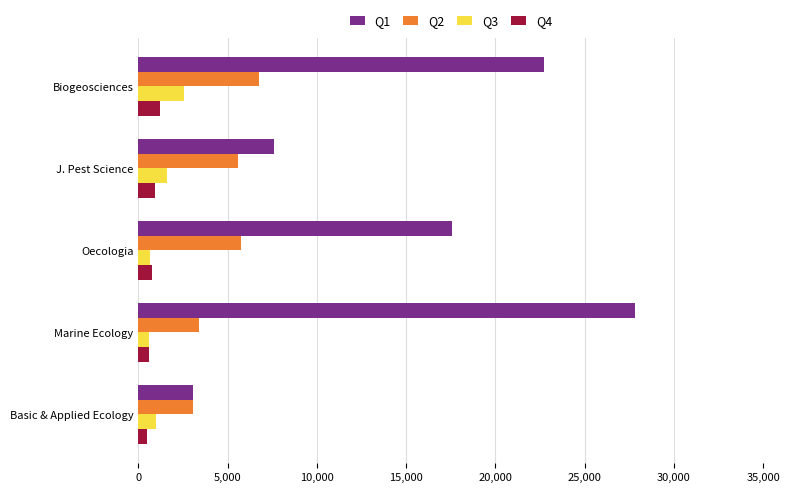

The Q2 series shows 9747 at J. Pest Science. True or false?

False